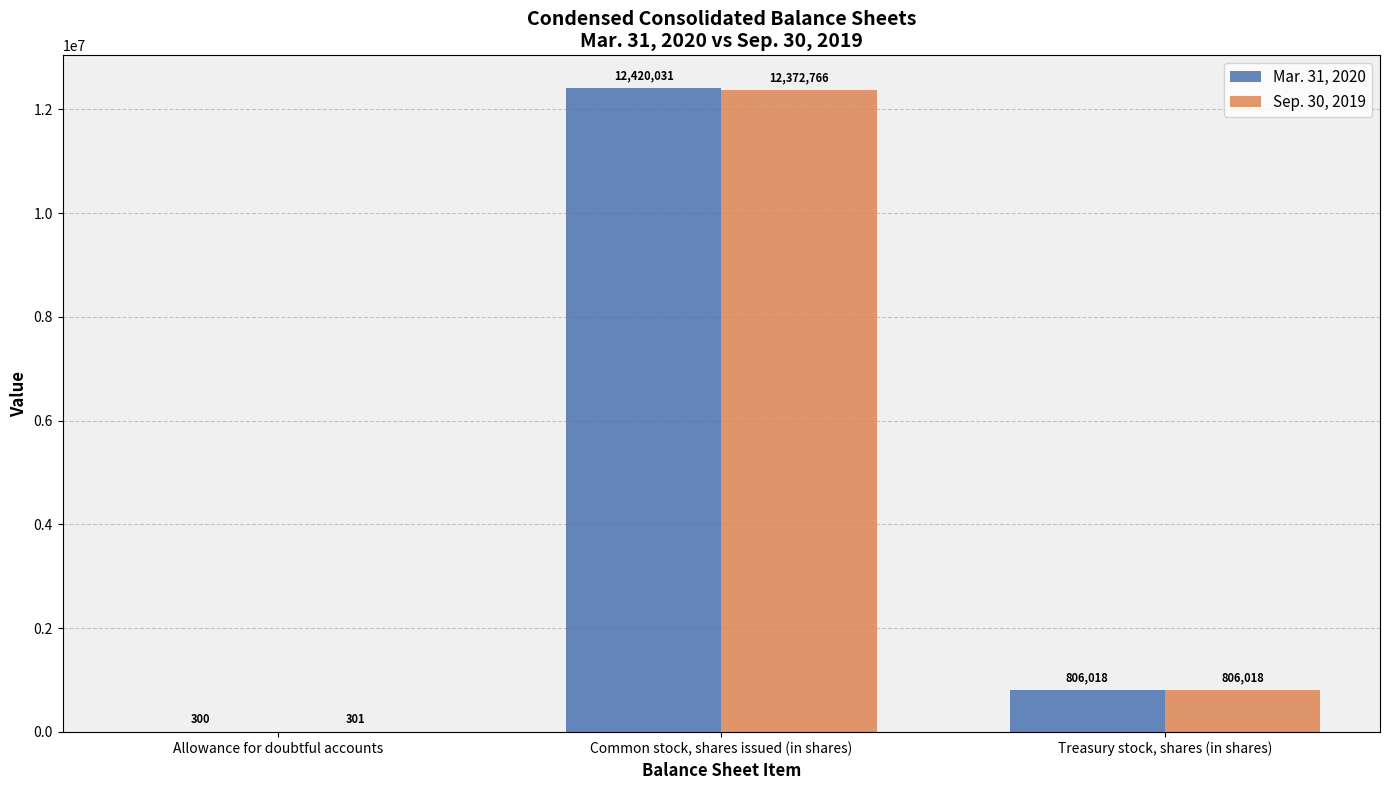

How many groups of bars are there?

3